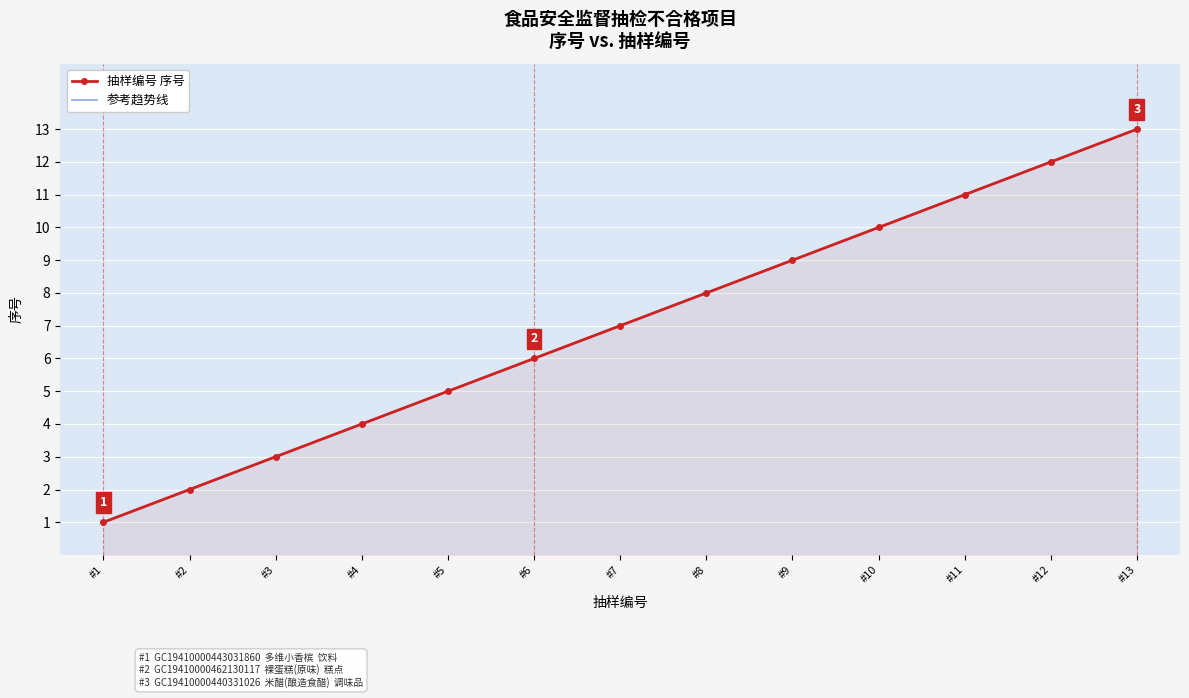

Which category has the lowest value in the 参考趋势线 series?

#1